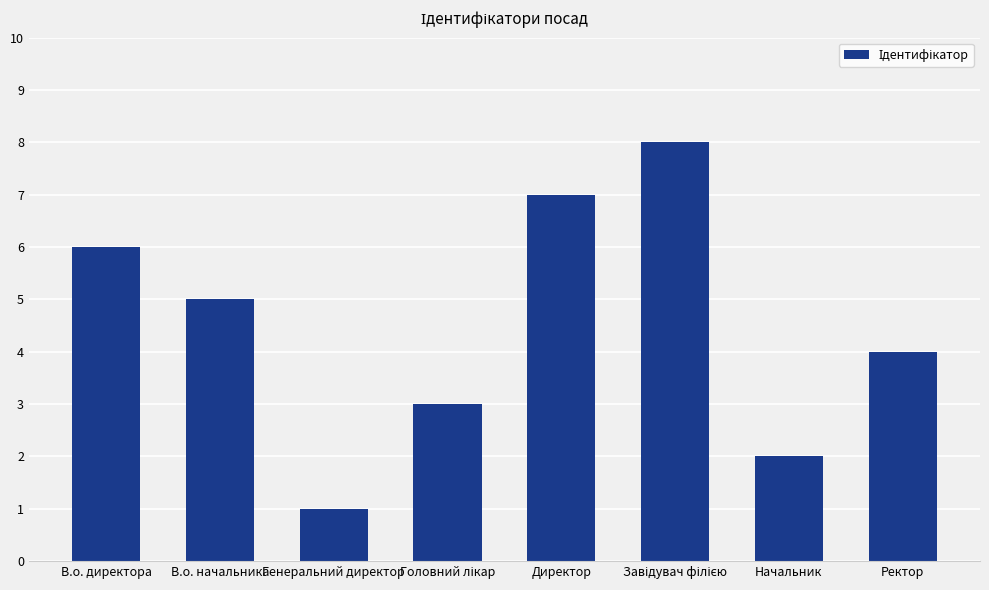

The value at В.о. начальника is 8. True or false?

False